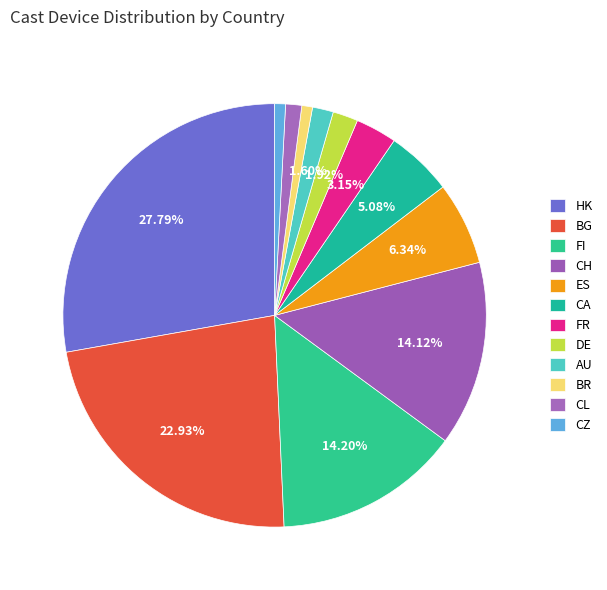

Which category has the smallest portion of the pie?

BR